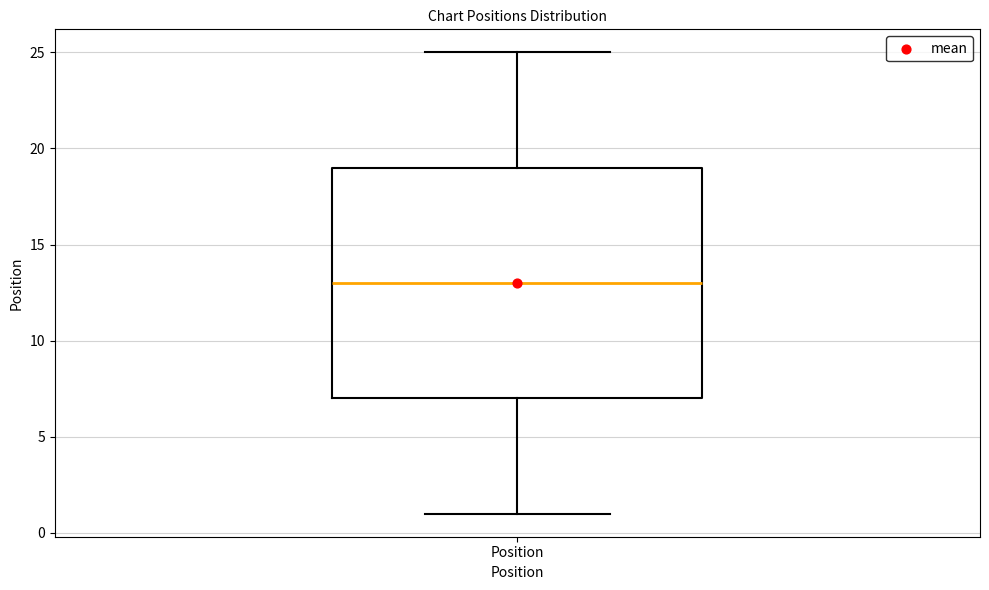

Transcribe this box plot: give where the median line is, the range the box spans, and where the two whiskers end, as read against the y-axis. The values are not printed on the chart, so give them approximately, as read against the axis.

median 13, box 7 to 19, whiskers 1 to 25